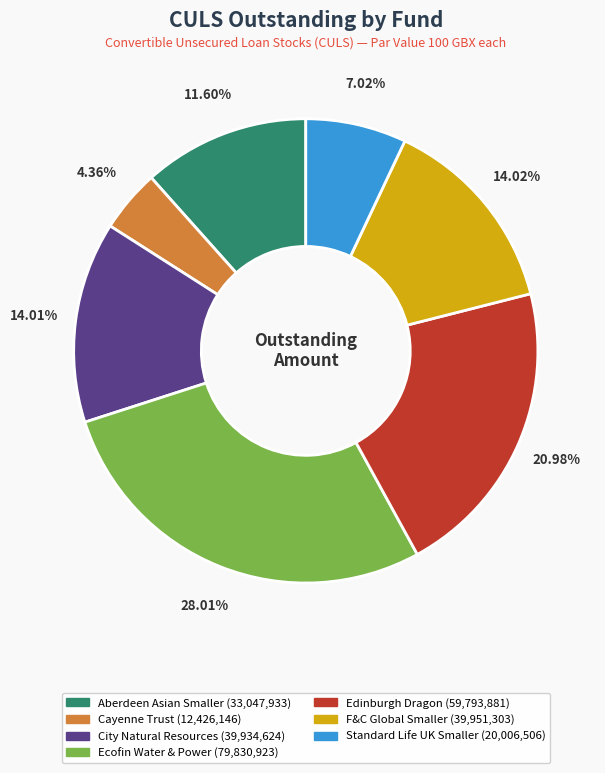

Is there a majority slice in this chart?

No